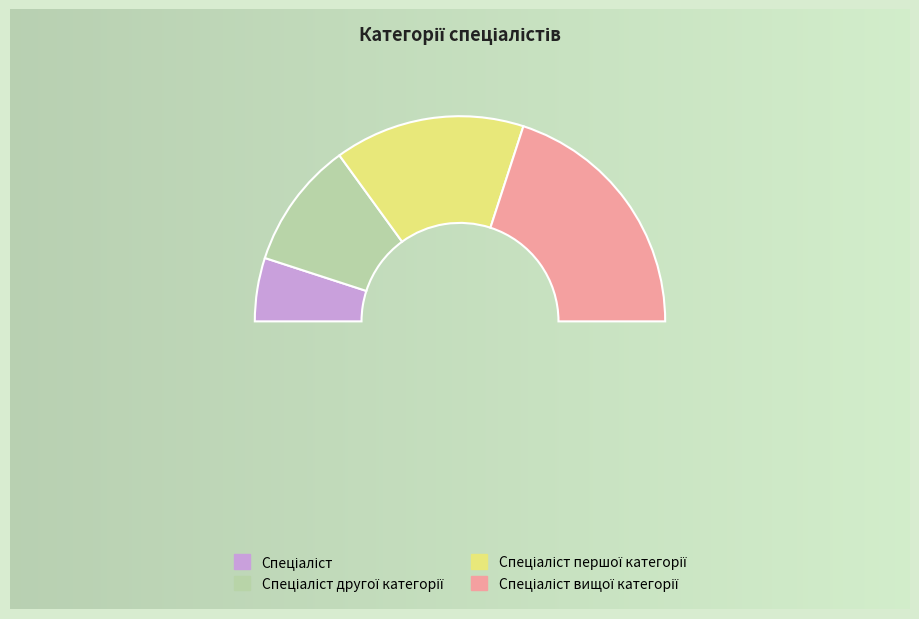

Is the sum of Спеціаліст другої категорії and Спеціаліст першої категорії greater than half?

No